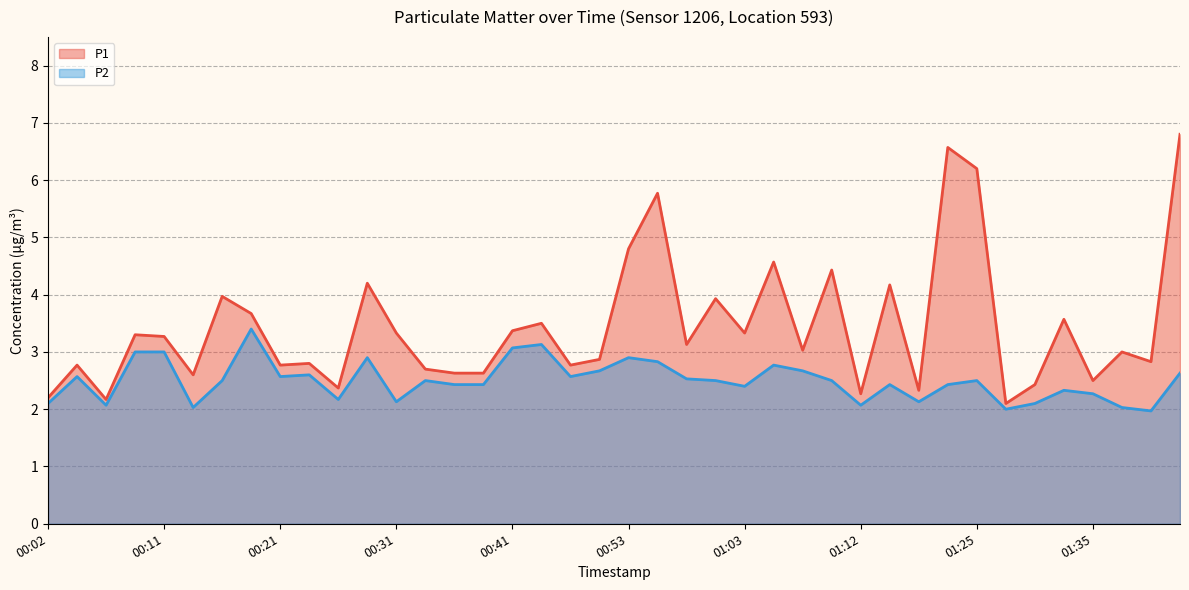

At which label does P1 reach its minimum?

01:27